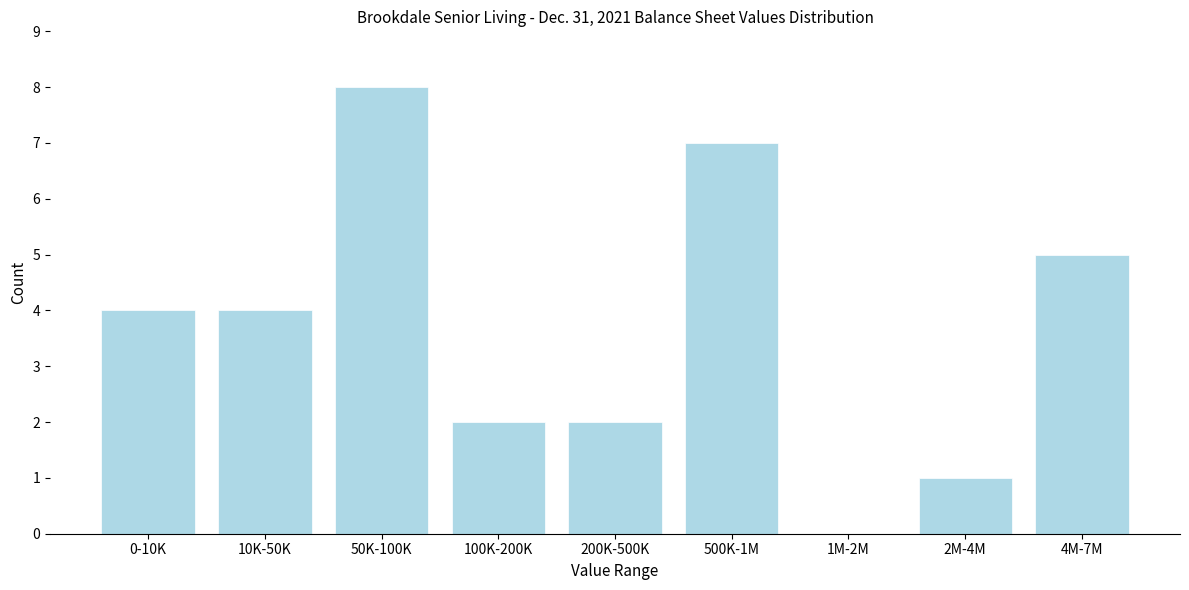

Reading left to right, transcribe all the data shown in this chart.

0-10K=4	10K-50K=4	50K-100K=8	100K-200K=2	200K-500K=2	500K-1M=7	1M-2M=0	2M-4M=1	4M-7M=5